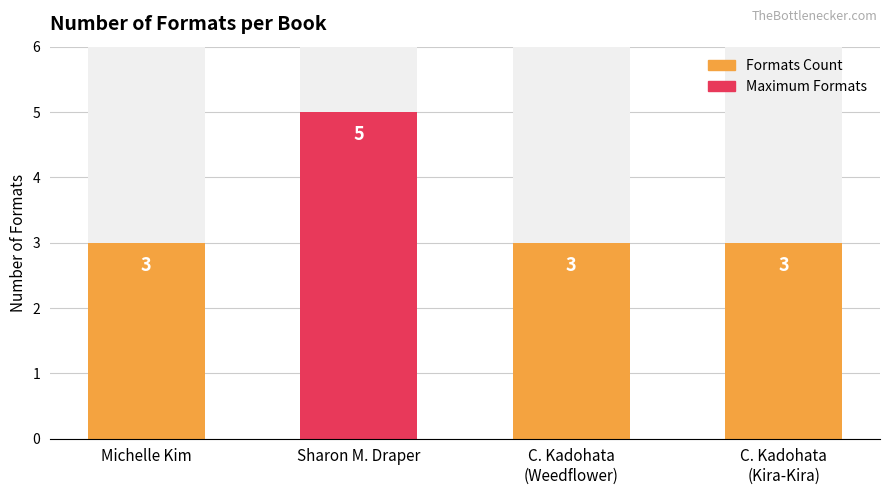

True or false: the data shows 5 at Sharon M. Draper.

True